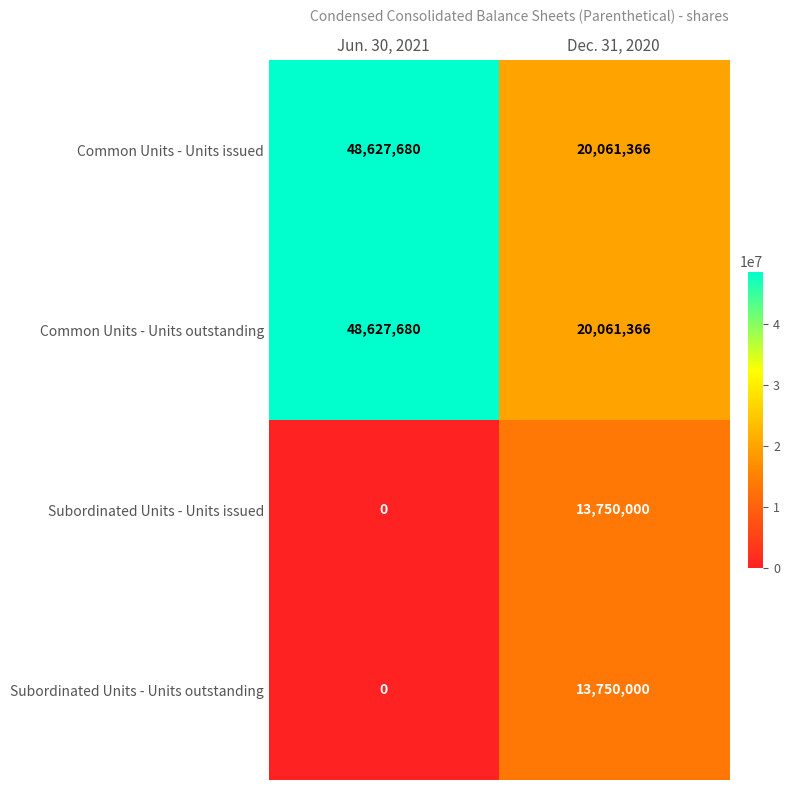

At which category is the sum across all series the highest?

Jun. 30, 2021